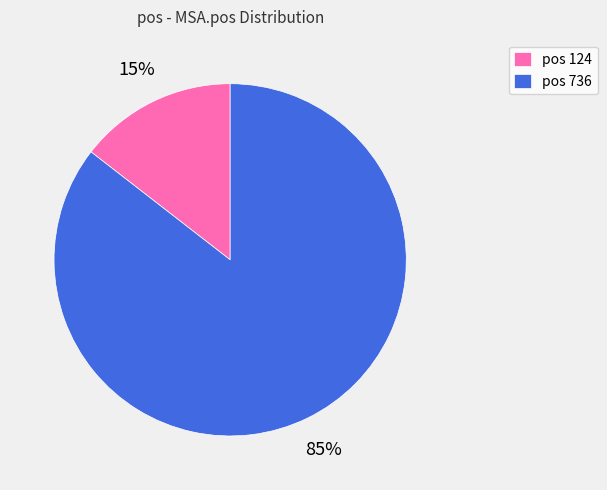

To the nearest percent, what is the average slice percentage?

50%